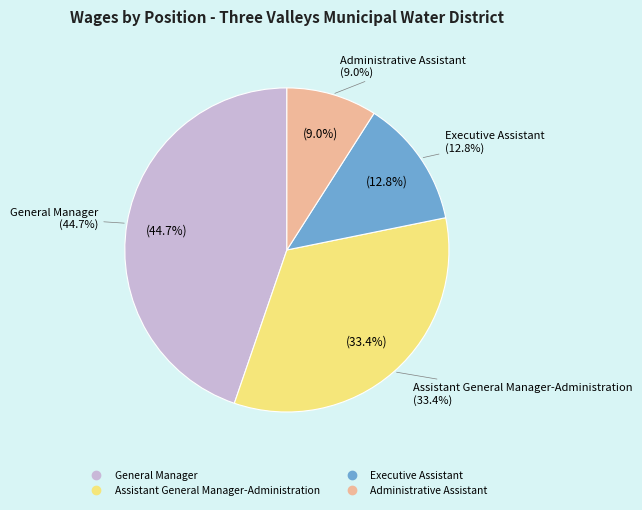

Is it true that Administrative Assistant is 9% of the pie?

True